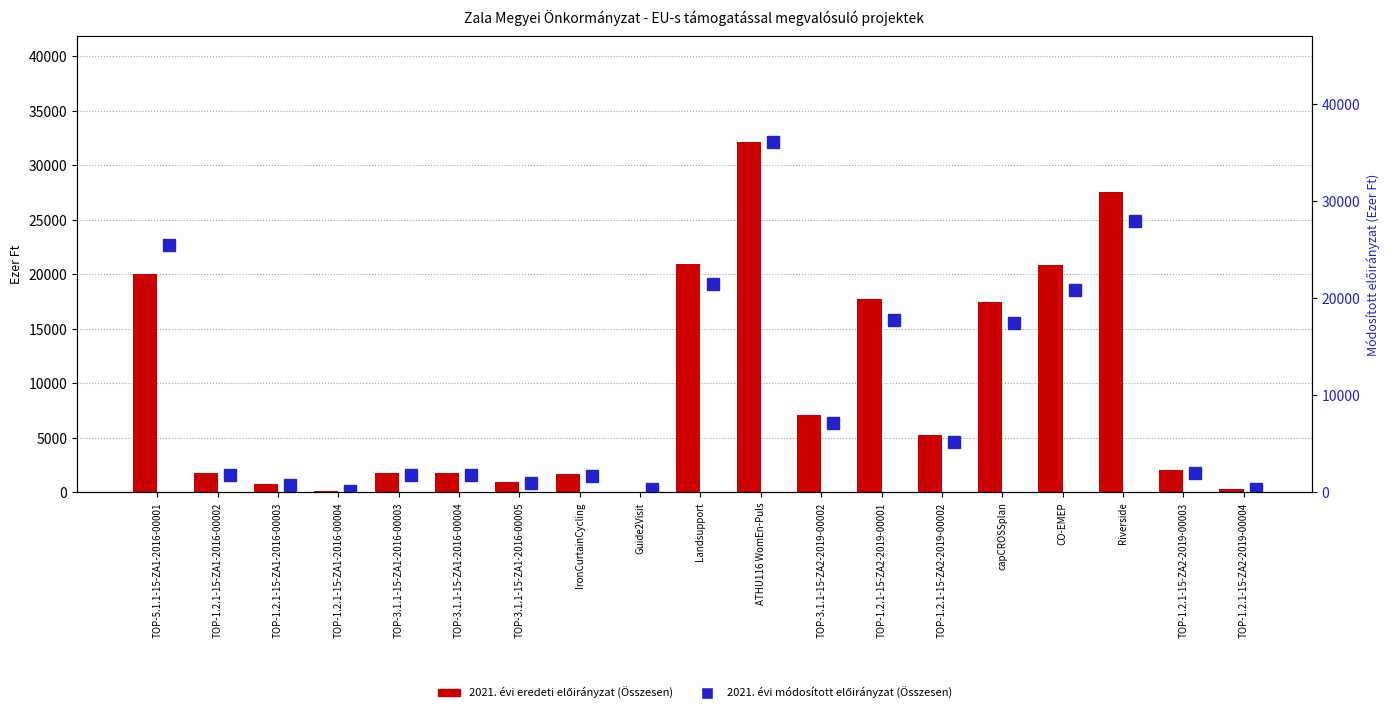

Rank the series by their average value, from lowest to highest.

2021. évi eredeti előirányzat (Összesen), 2021. évi módosított előirányzat (Összesen)